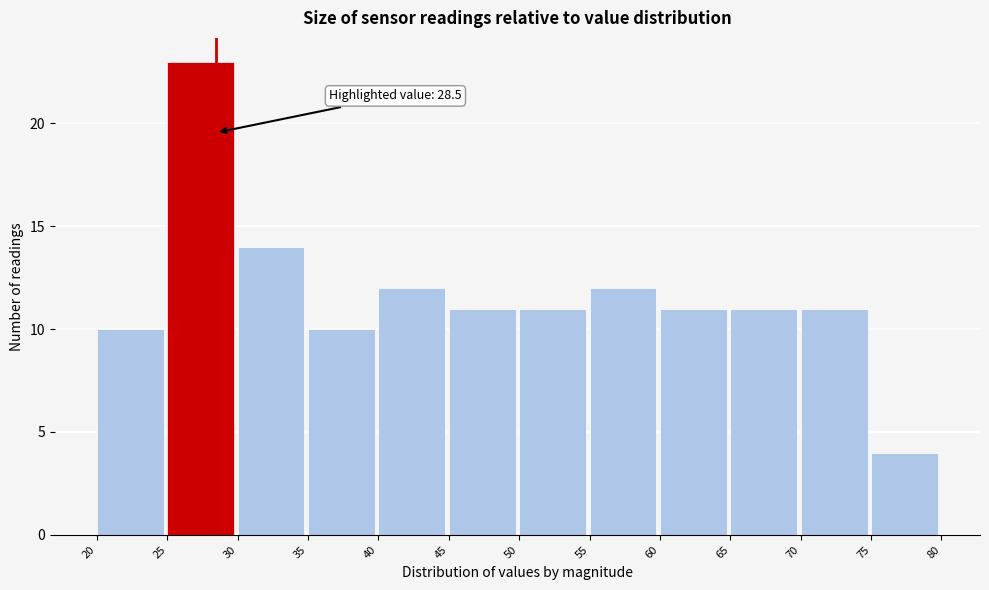

Over which range of the x-axis is the bar tallest?

25 to 30